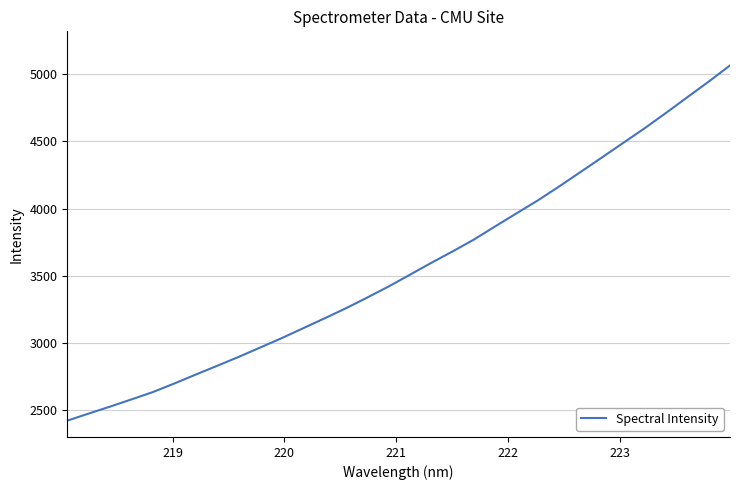

What is the maximum value shown in the chart?

5063.0